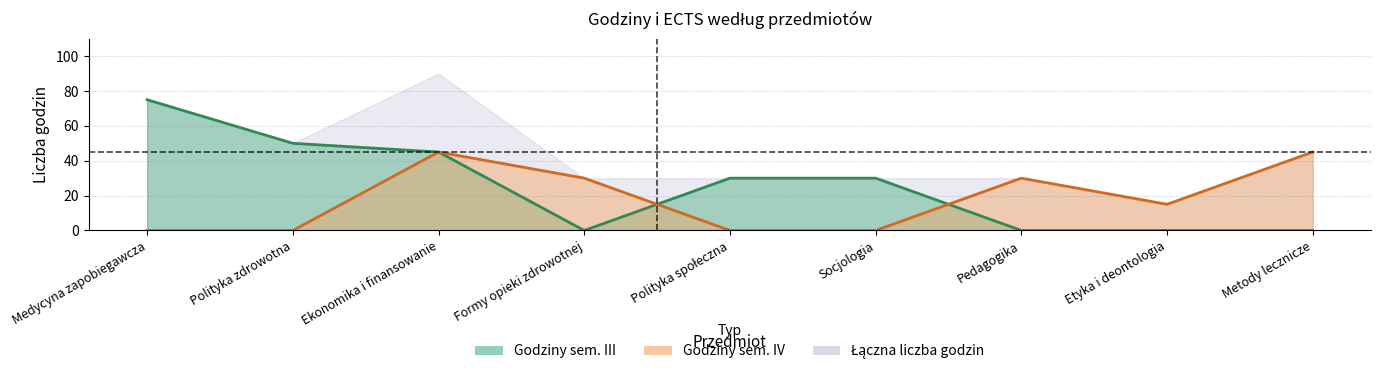

Read the Godziny sem. III value at Polityka zdrowotna.

50